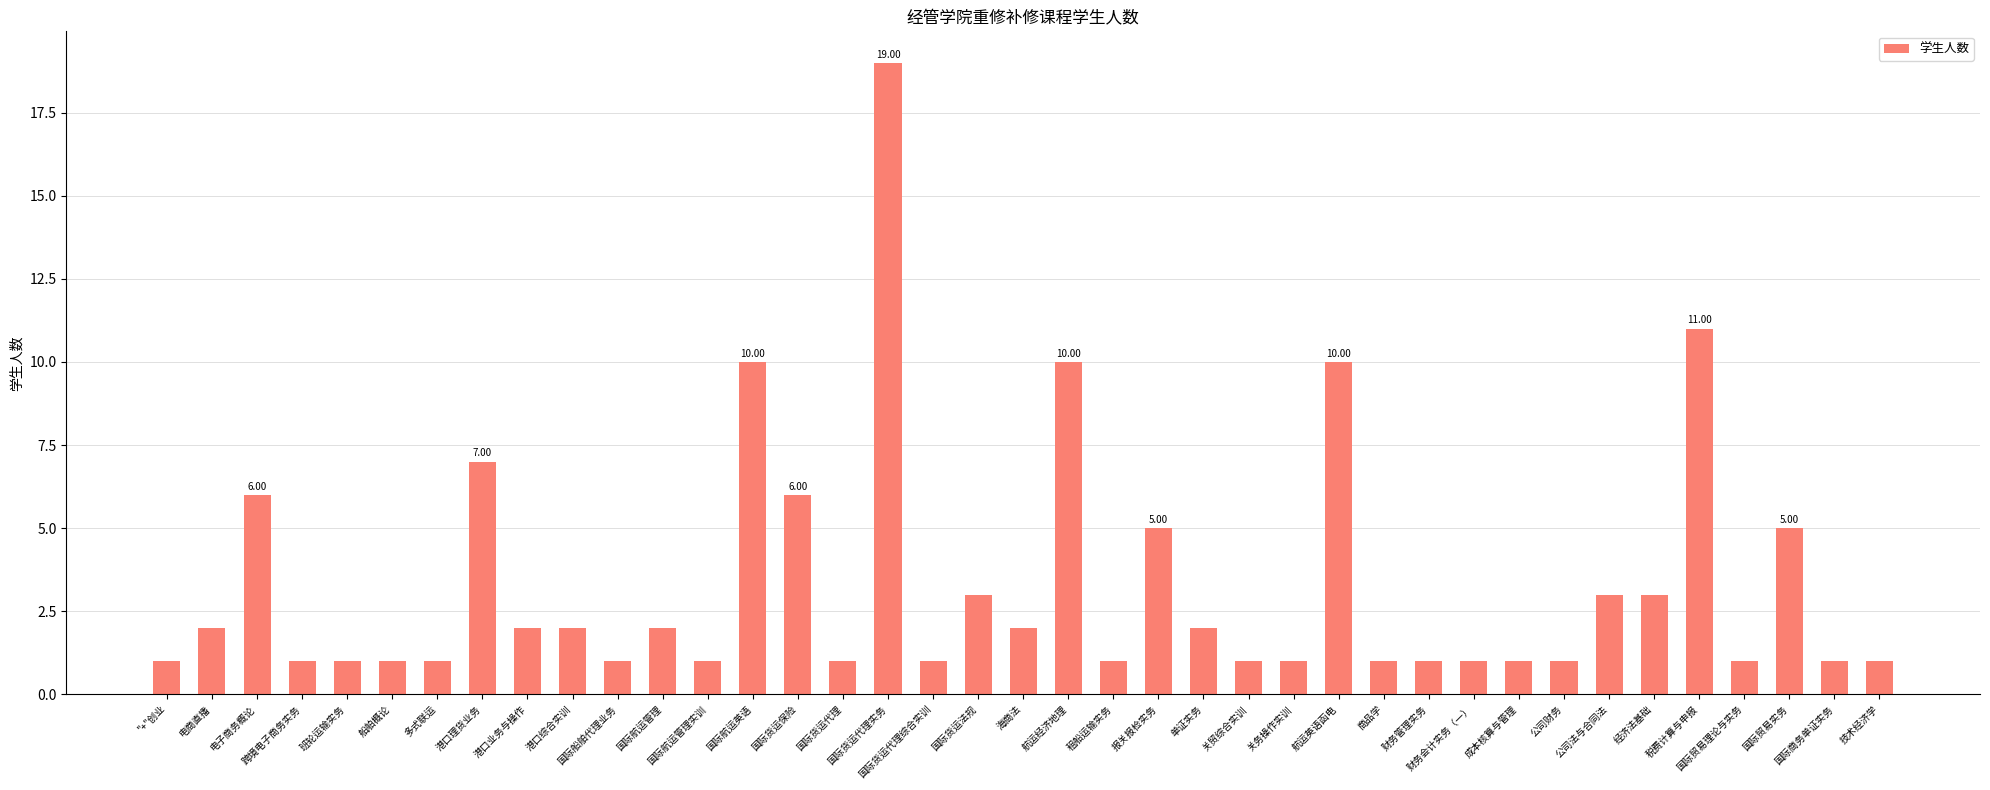

What is the difference between the maximum and minimum values?

18